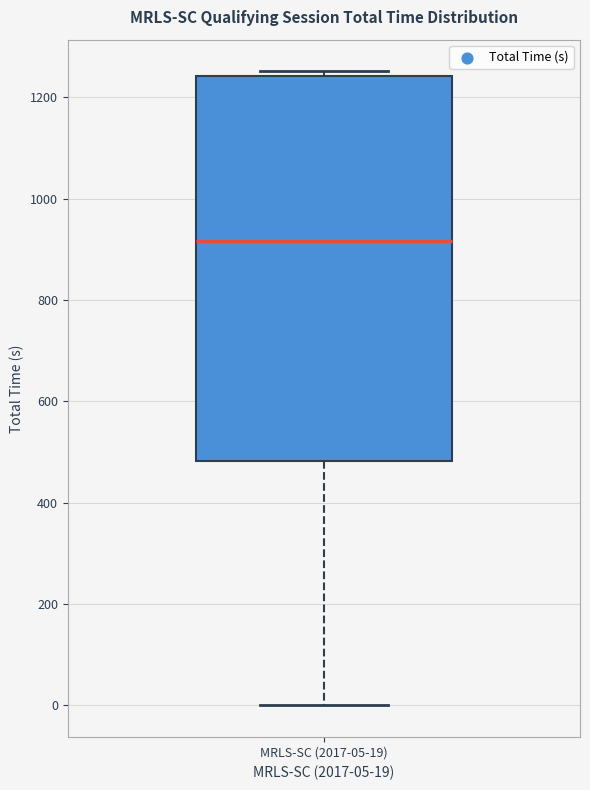

Where does the median line of the box for MRLS-SC (2017-05-19) sit on the y-axis? The values are not printed on the chart, so give them approximately, as read against the axis.

920